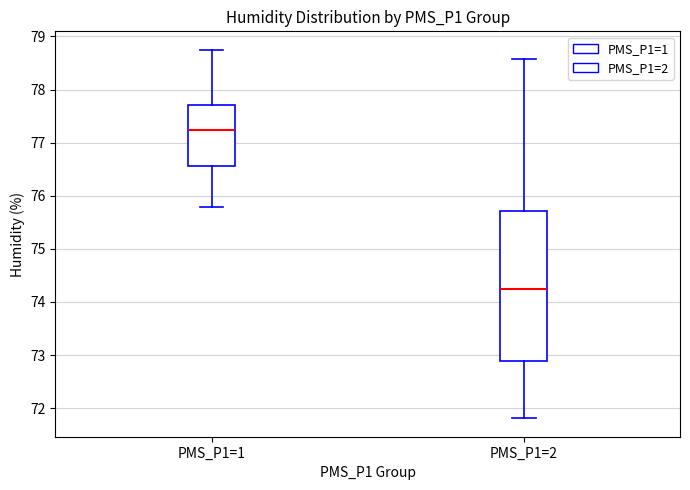

Reading left to right, transcribe this box plot: for each box, give where its median line is, the range the box spans, and where its two whiskers end, as read against the y-axis. The values are not printed on the chart, so give them approximately, as read against the axis.

PMS_P1=1: median 77.2, box 76.6 to 77.7, whiskers 75.8 to 78.8
PMS_P1=2: median 74.2, box 72.9 to 75.7, whiskers 71.8 to 78.6